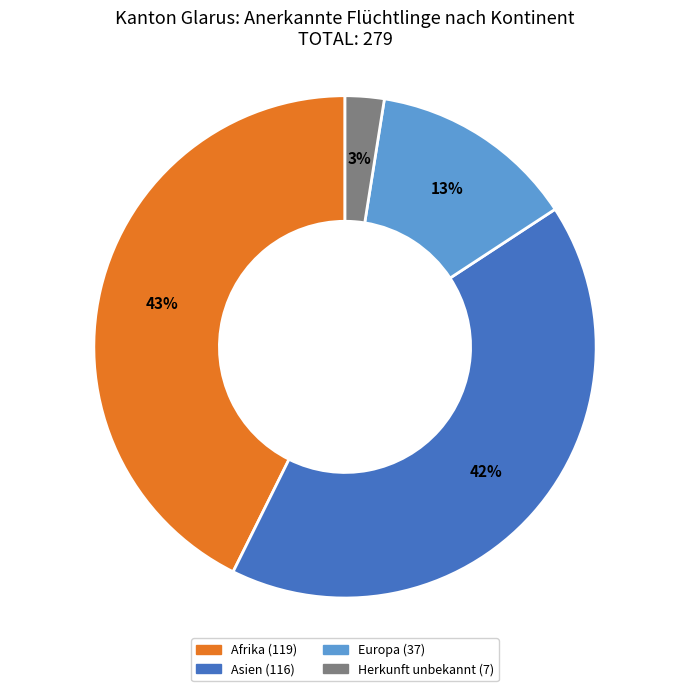

Approximately how many times larger is the value at Europa compared to Asien?

0.3